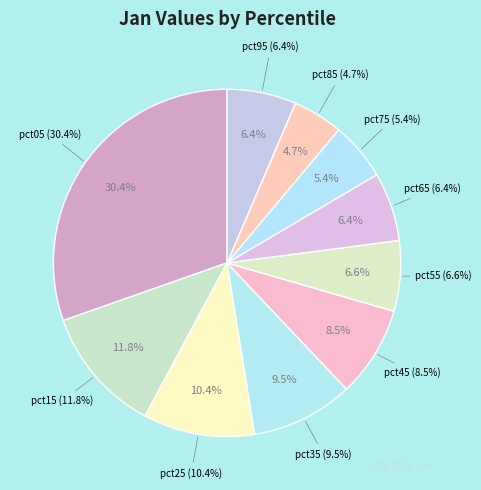

How many segments does this pie chart have?

10